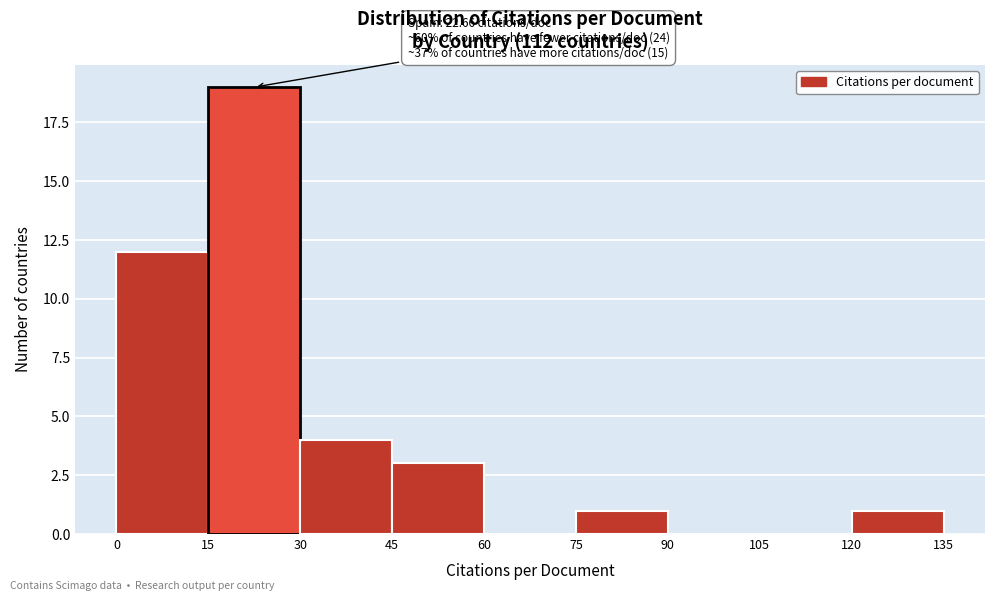

Which range on the x-axis has the tallest bar?

15 to 30